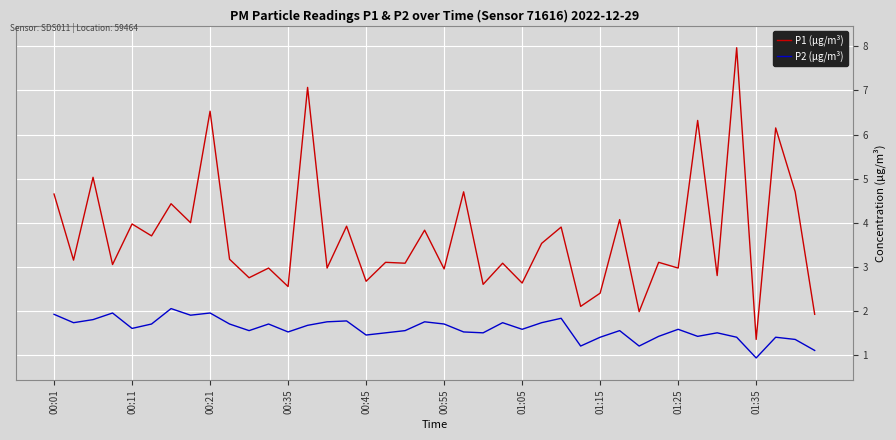

True or false: P2 (µg/m³) and P1 (µg/m³) intersect in this chart.

False